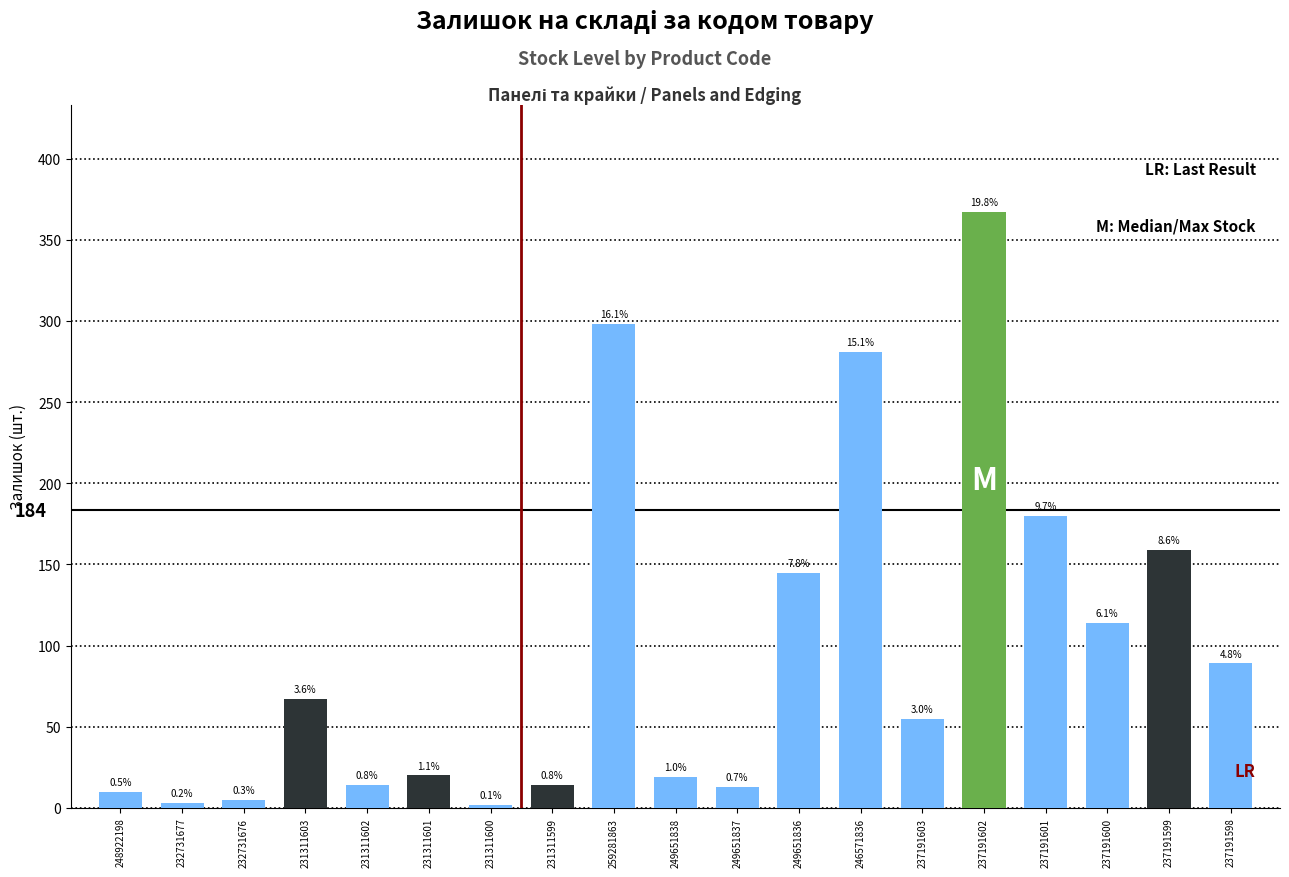

What is the change in value from 231311603 to 231311602?

-53